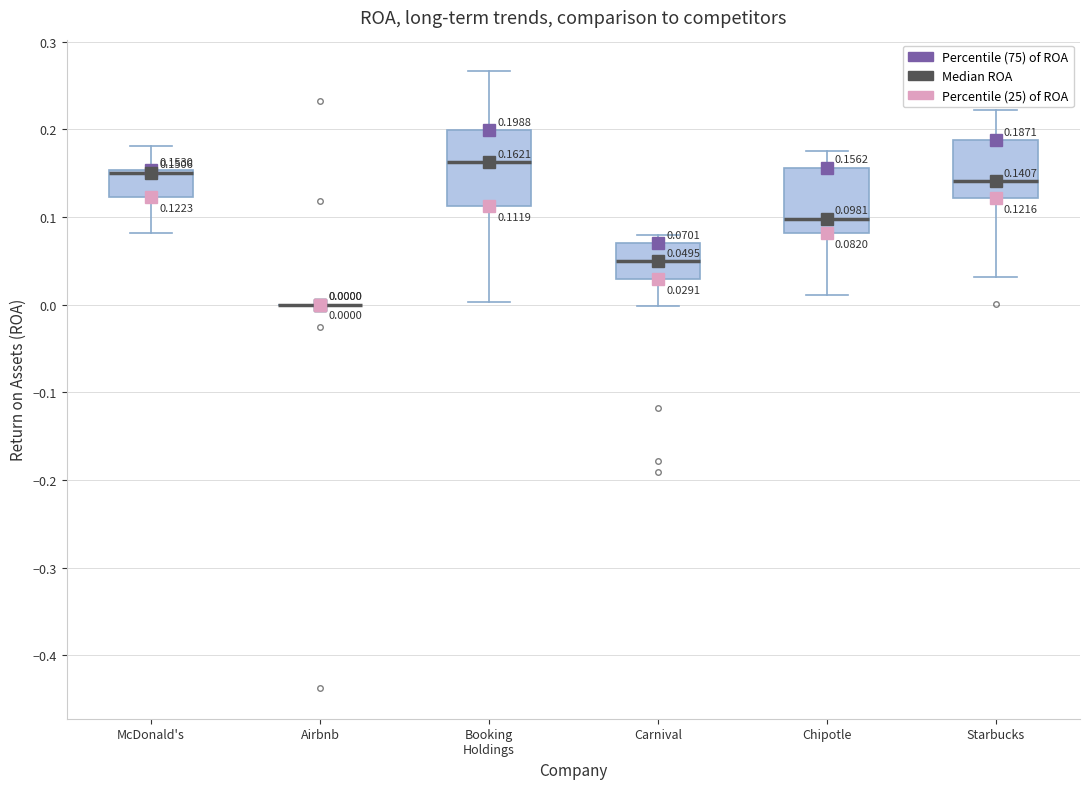

Which box is the tallest, from its lower edge to its upper edge?

Booking Holdings